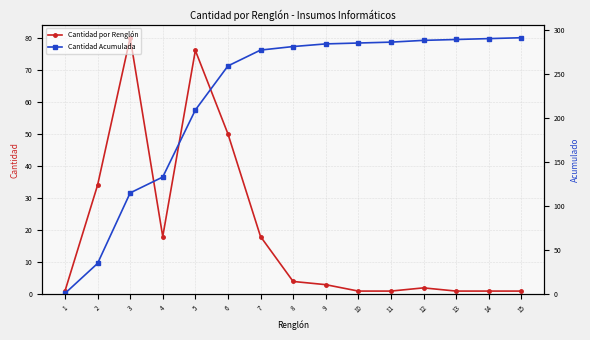

Rank the series by their average value, from lowest to highest.

Cantidad por Renglón, Cantidad Acumulada